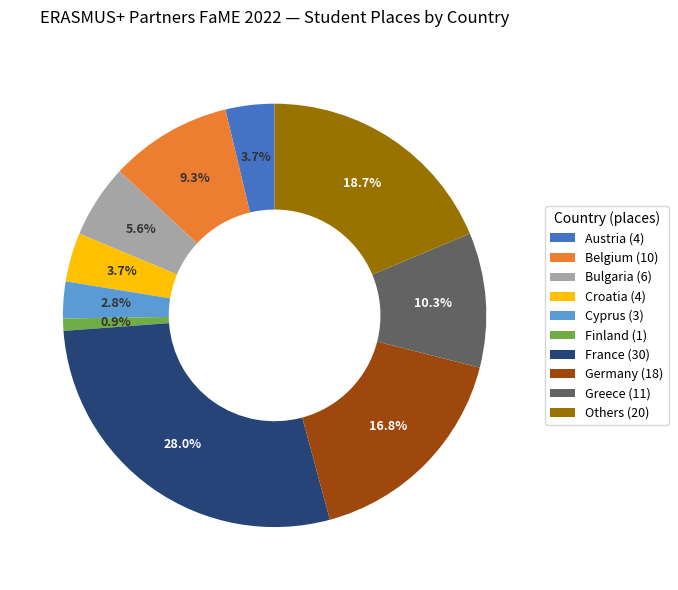

What is the ratio of the value at Greece (11) to the value at Bulgaria (6)?

1.8